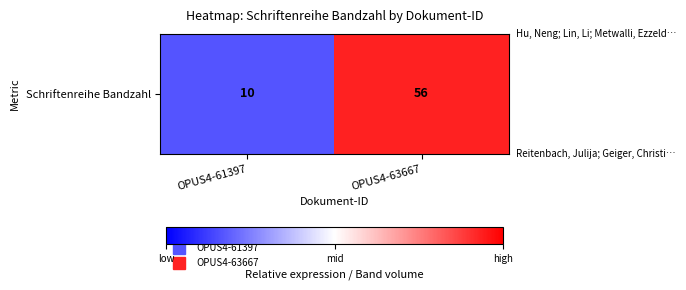

What is the approximate value at OPUS4-63667?

56